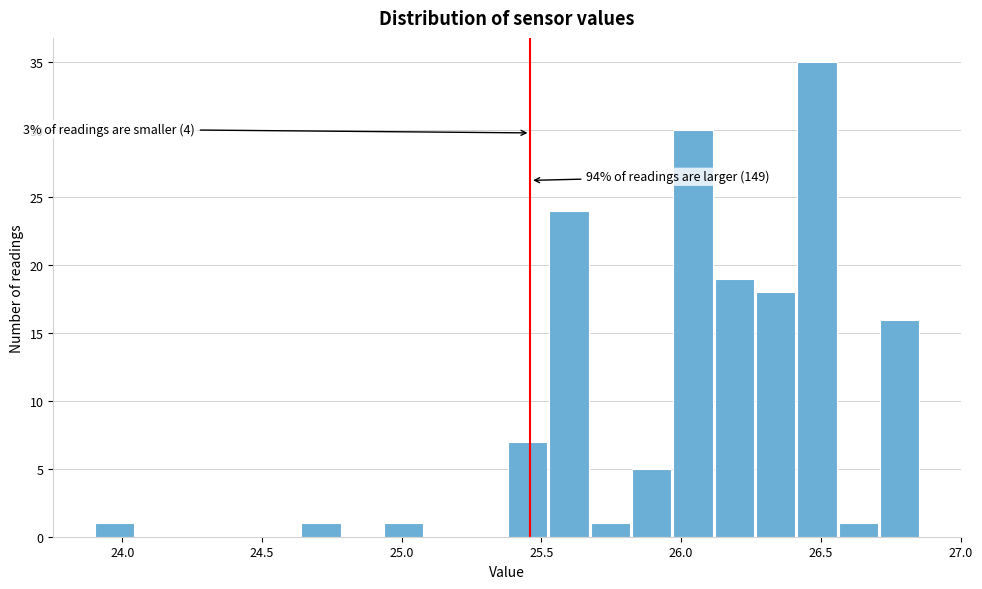

Read against the x-axis, roughly where is the centre of the tallest bar?

26.50